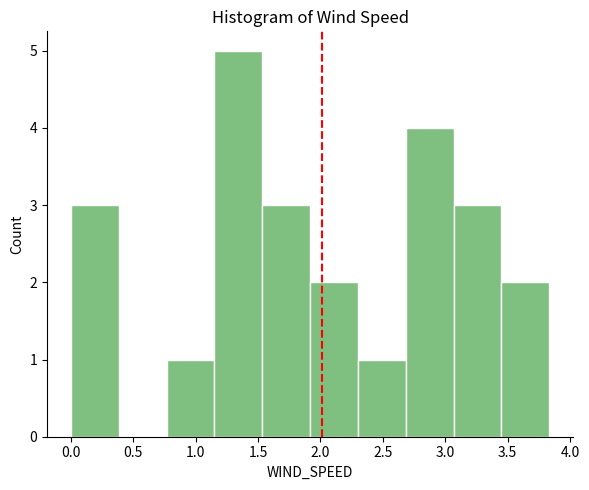

Reading left to right, transcribe this chart: for each bar, give the range it covers on the x-axis and its height. Neither the bar edges nor the heights are printed on the chart, so give them approximately, as read against the axes.

0.00 to 0.40: 3
0.40 to 0.75: 0
0.75 to 1.15: 1
1.15 to 1.55: 5
1.55 to 1.90: 3
1.90 to 2.30: 2
2.30 to 2.70: 1
2.70 to 3.05: 4
3.05 to 3.45: 3
3.45 to 3.85: 2